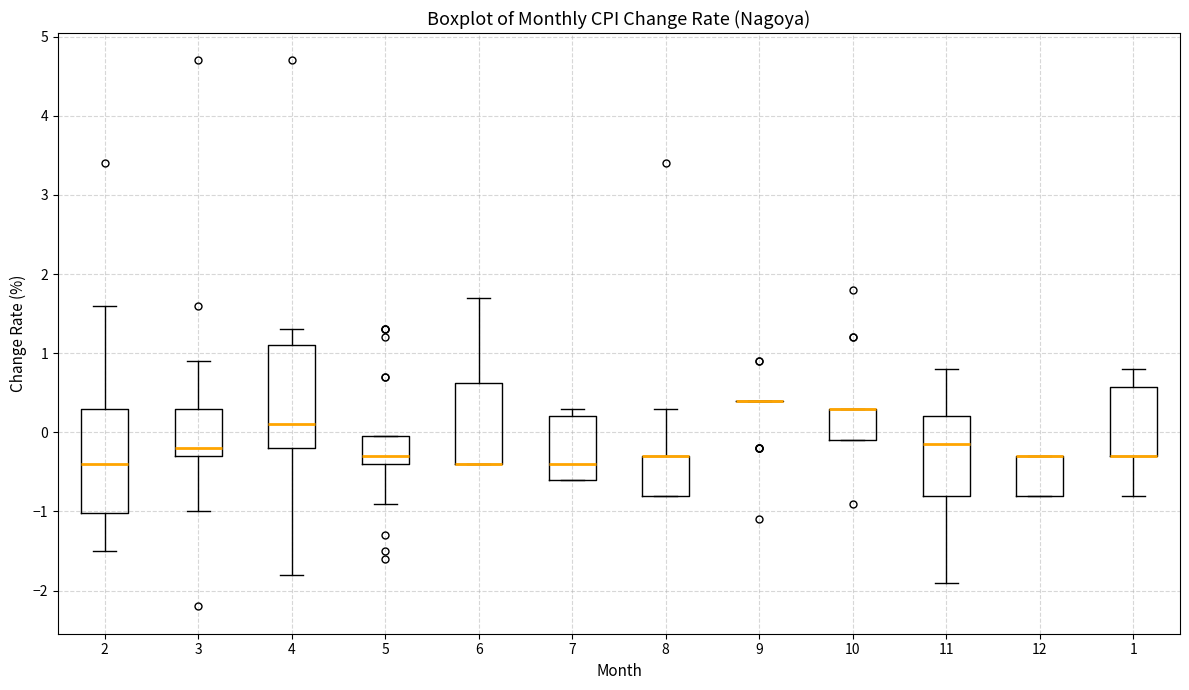

Reading left to right, read every box against the y-axis: the position of its median line, the range the box covers, and the ends of its whiskers. The values are not printed on the chart, so give them approximately, as read against the axis.

2: median -0.4, box -1.0 to 0.3, whiskers -1.5 to 1.6
3: median -0.2, box -0.3 to 0.3, whiskers -1.0 to 0.9
4: median 0.1, box -0.2 to 1.1, whiskers -1.8 to 1.3
5: median -0.3, box -0.4 to 0.0, whiskers -0.9 to 0.0
6: median -0.4 (drawn on the box's lower edge), box -0.4 to 0.6, whiskers -0.4 to 1.7
7: median -0.4, box -0.6 to 0.2, whiskers -0.6 to 0.3
8: median -0.3 (drawn on the box's upper edge), box -0.8 to -0.3, whiskers -0.8 to 0.3
9: box collapsed to a line at 0.4, whiskers 0.4 to 0.4
10: median 0.3 (drawn on the box's upper edge), box -0.1 to 0.3, whiskers -0.1 to 0.3
11: median -0.1, box -0.8 to 0.2, whiskers -1.9 to 0.8
12: median -0.3 (drawn on the box's upper edge), box -0.8 to -0.3, whiskers -0.8 to -0.3
1: median -0.3 (drawn on the box's lower edge), box -0.3 to 0.6, whiskers -0.8 to 0.8